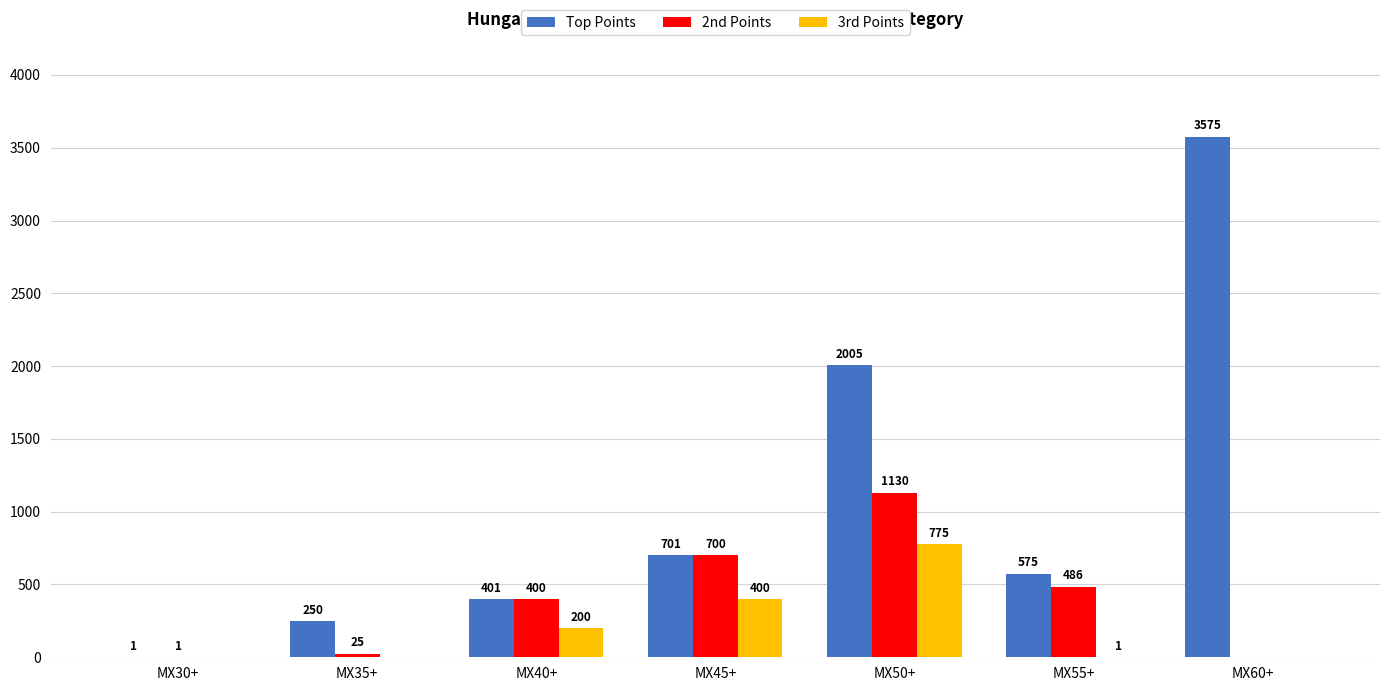

What is the greatest value displayed?

3575